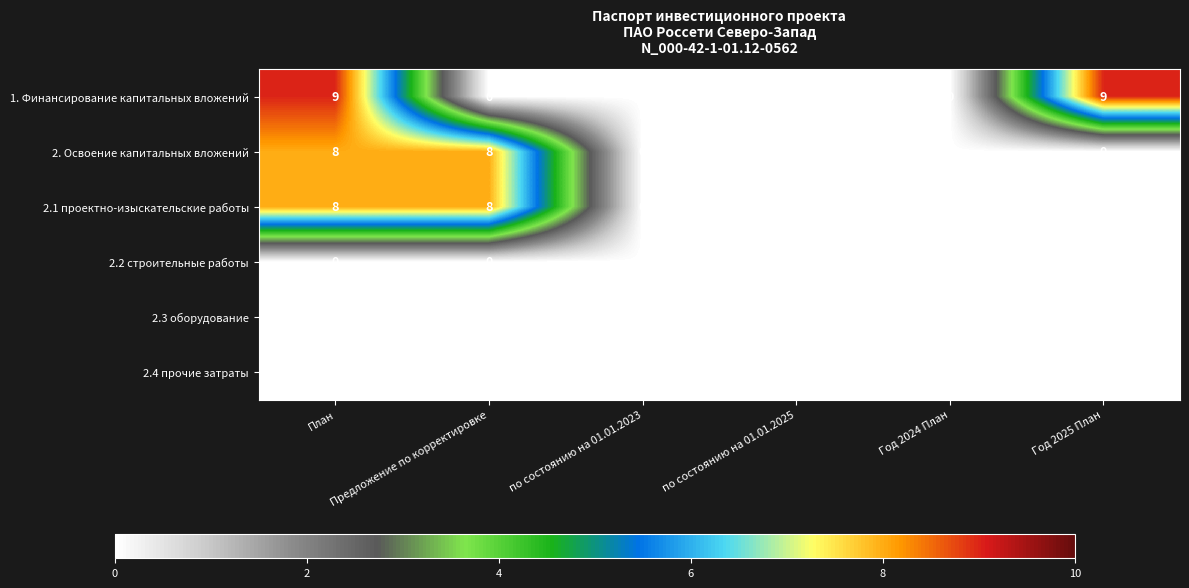

What is the greatest value displayed?

9